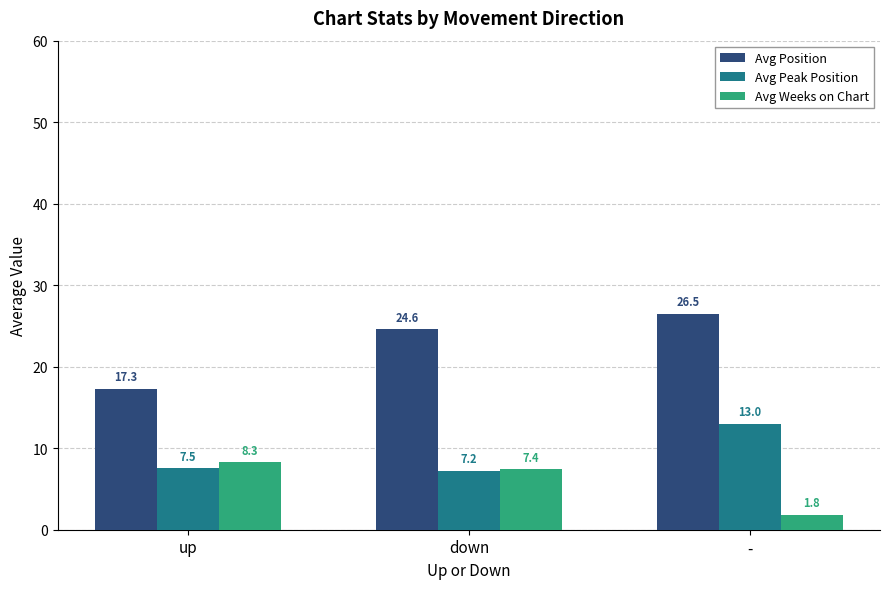

Which series has the largest total across all categories?

Avg Position